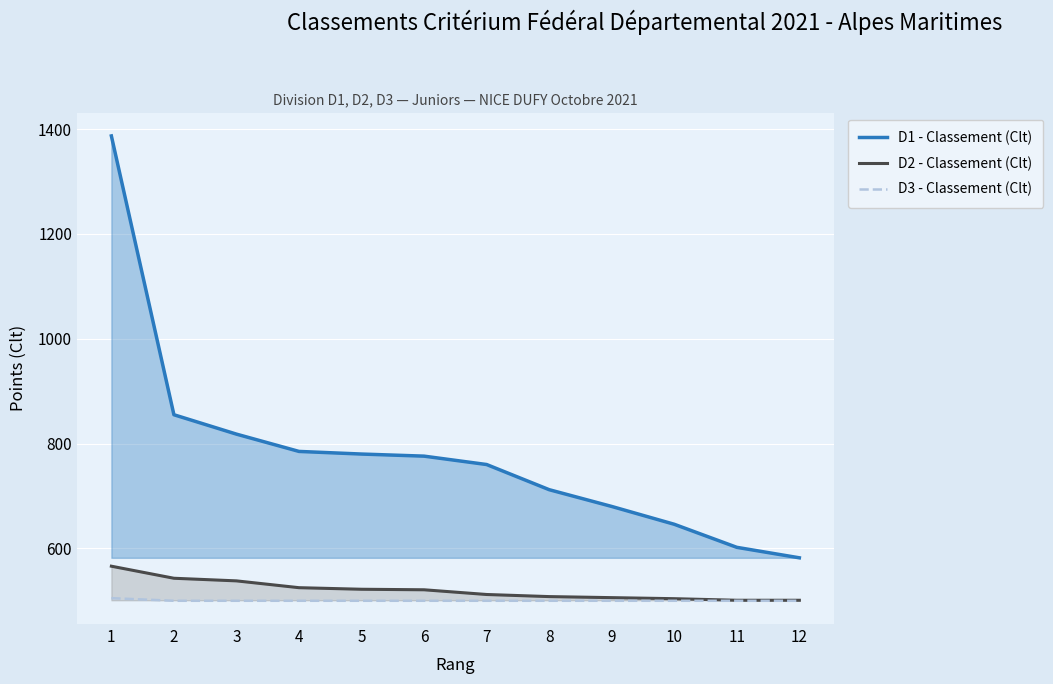

What is the sum of all D2 - Classement (Clt) values?

6247